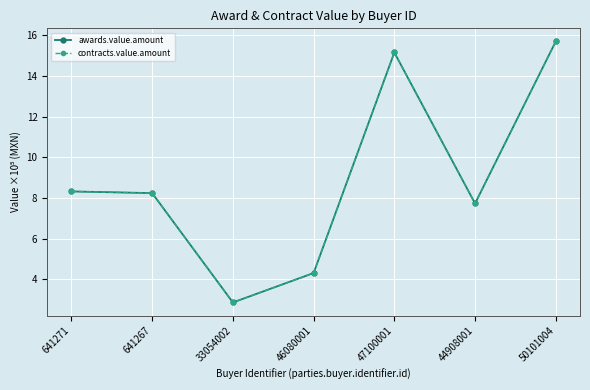

Reading left to right, what are all the values shown in this chart?

awards.value.amount: 641271=8.3	641267=8.2	33054002=2.9	46080001=4.3	47100001=15.2	44908001=7.7	50101004=15.7
contracts.value.amount: 641271=8.3	641267=8.2	33054002=2.9	46080001=4.3	47100001=15.2	44908001=7.7	50101004=15.7